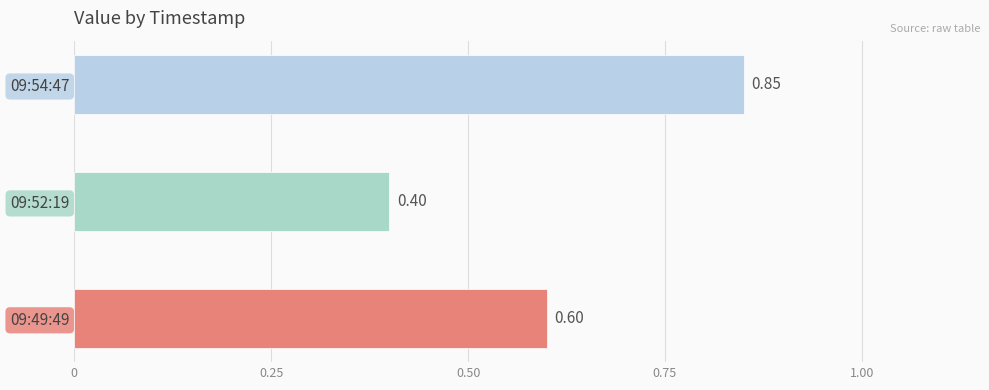

What is the change in value from 2023-04-17T09:52:19.556Z to 2023-04-17T09:54:47.670Z?

+0.4